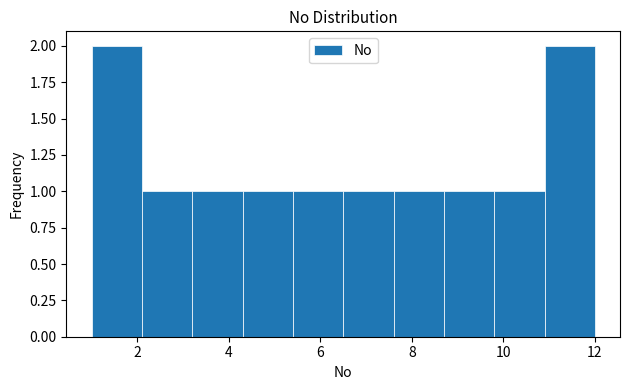

How tall is the bar that spans 5.4 to 6.5 on the x-axis? Neither the bar edges nor the heights are printed on the chart, so give them approximately, as read against the axes.

1